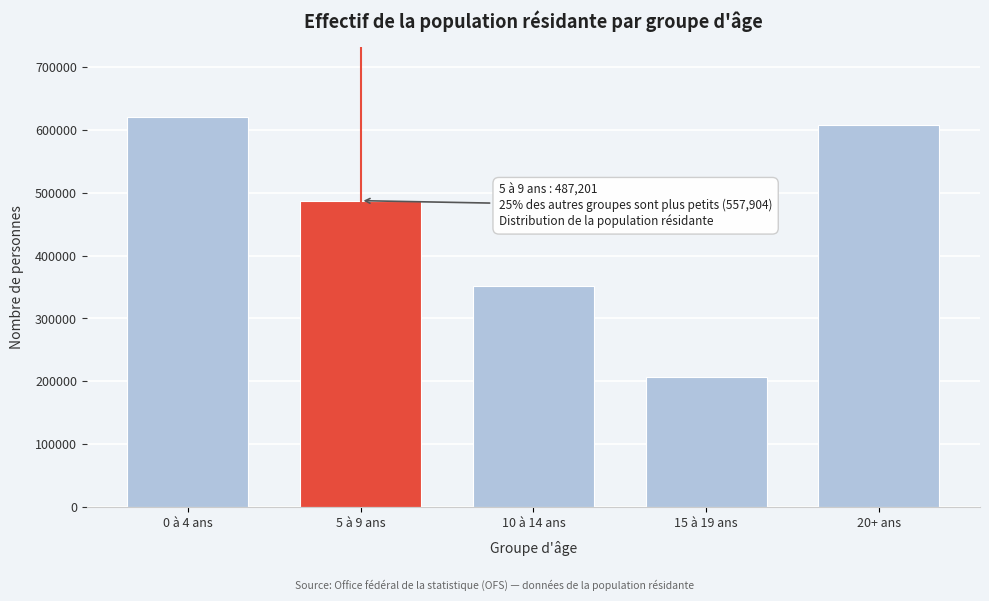

Reading left to right, transcribe all the data shown in this chart.

0 à 4 ans=619926	5 à 9 ans=487201	10 à 14 ans=351311	15 à 19 ans=206593	20+ ans=607733